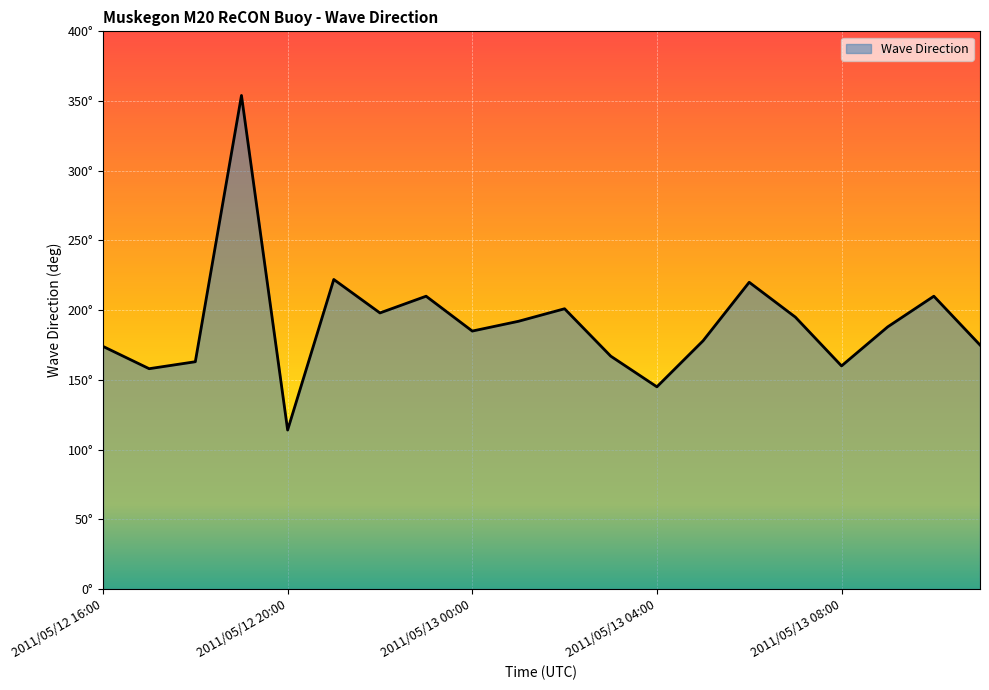

Does the chart display data point markers on the line(s)?

No